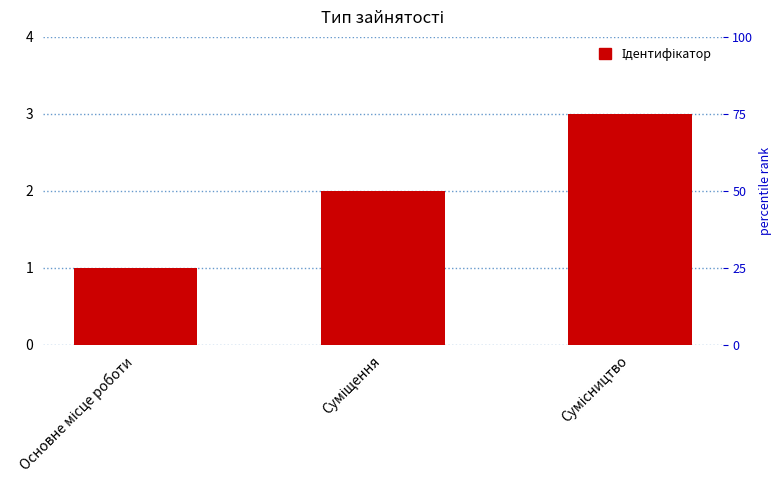

What is the ratio of the value at Сумісництво to the value at Основне місце роботи?

3.0